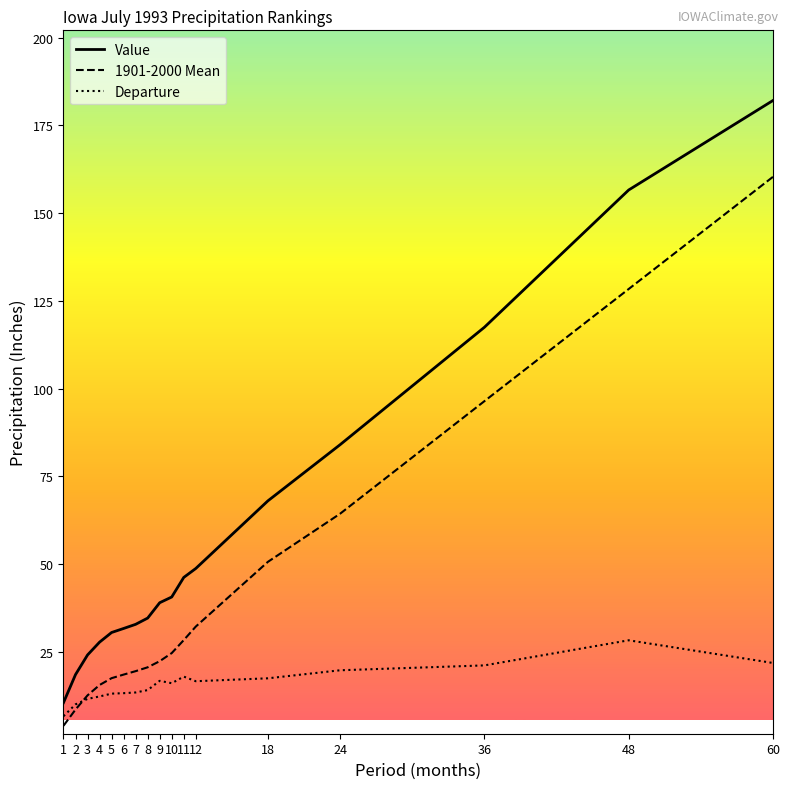

At which category is the sum across all series the highest?

60